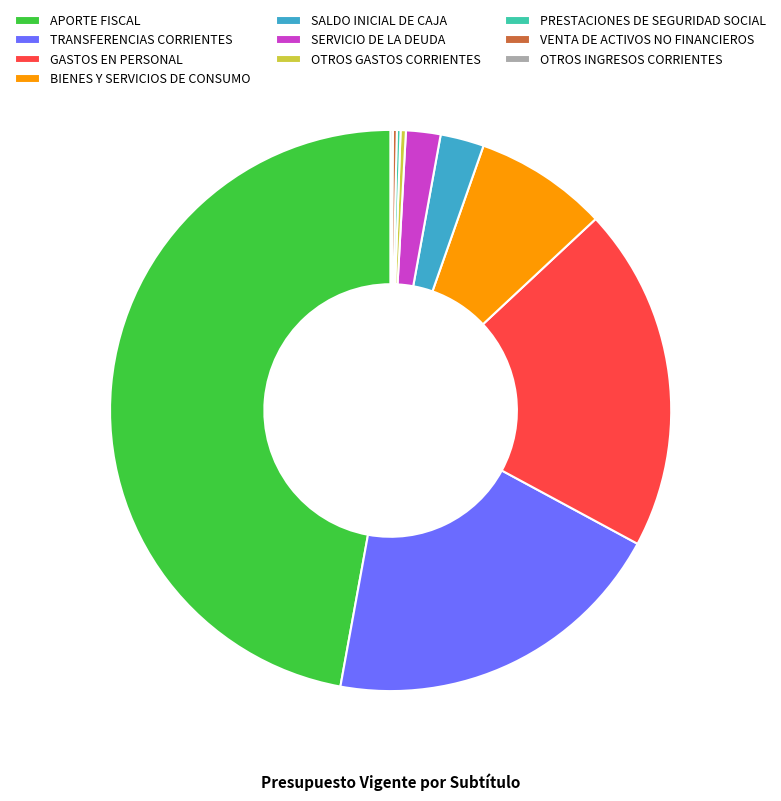

Is the sum of OTROS GASTOS CORRIENTES and SERVICIO DE LA DEUDA greater than half?

No